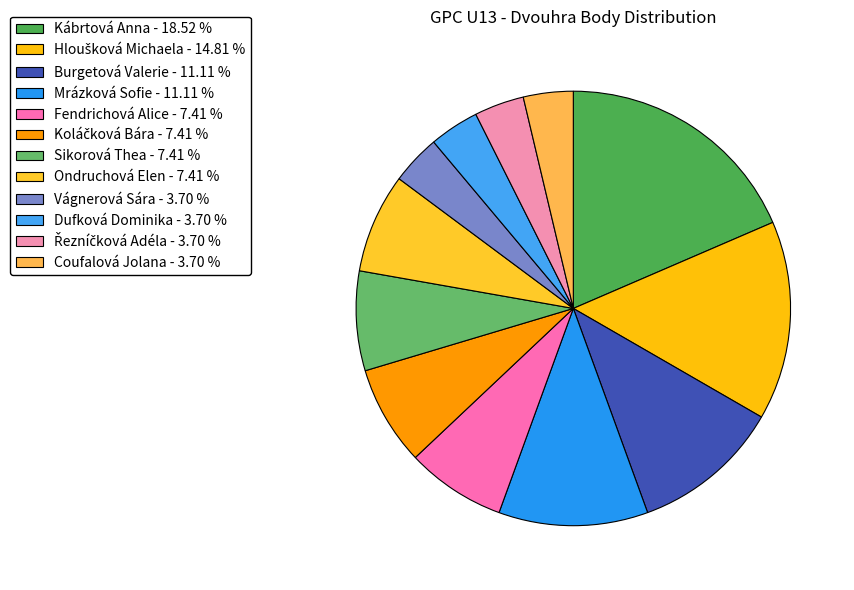

The Kábrtová Anna slice represents 6% of the pie. True or false?

False